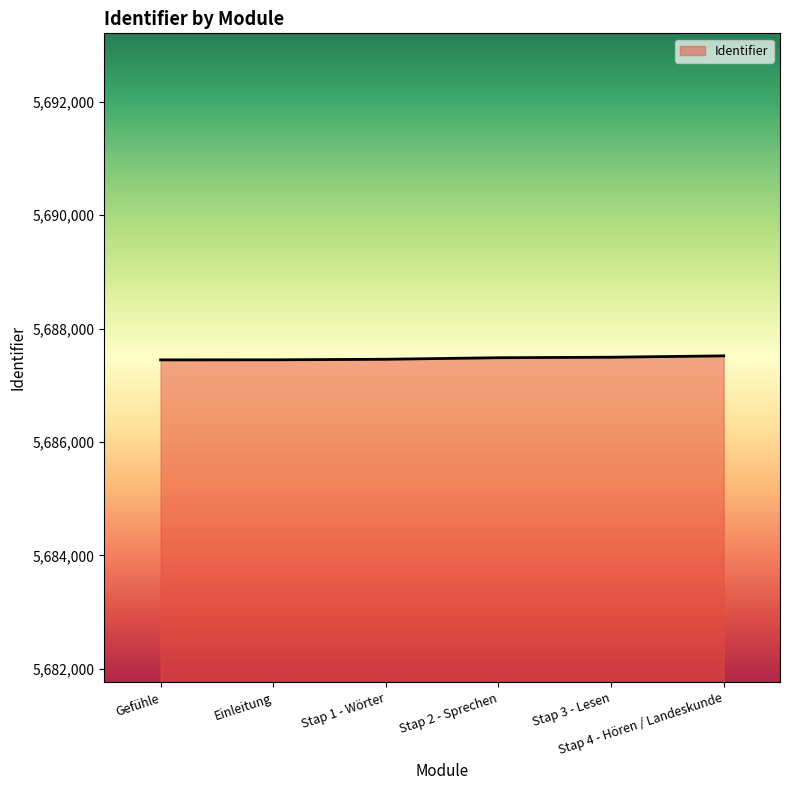

What is the minimum value shown in the chart?

5687448